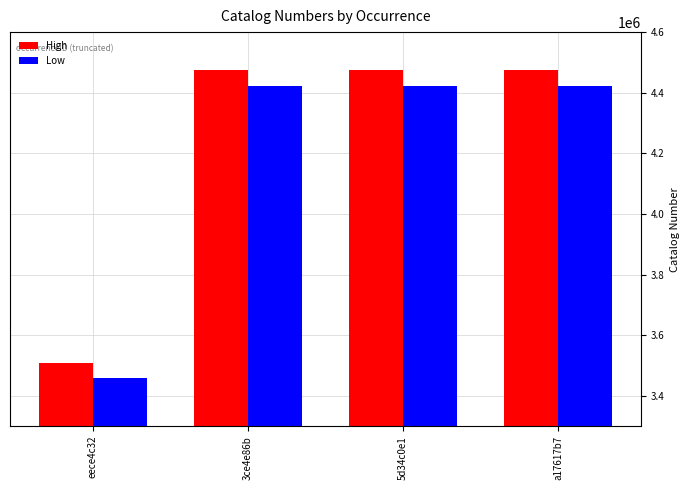

What is the value of the Low bar at the 3rd from the left?

4423751